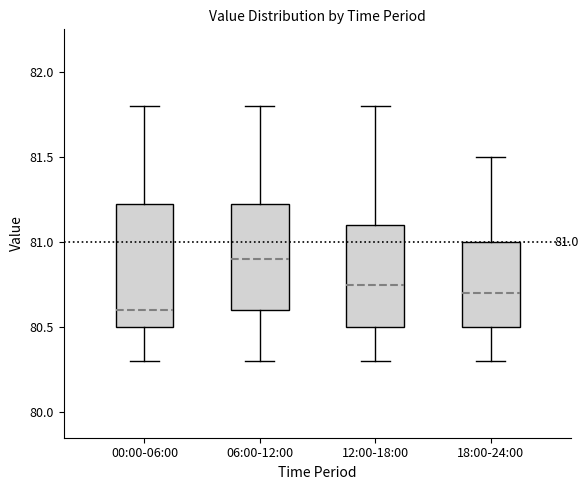

Which box's median line is the highest?

06:00-12:00